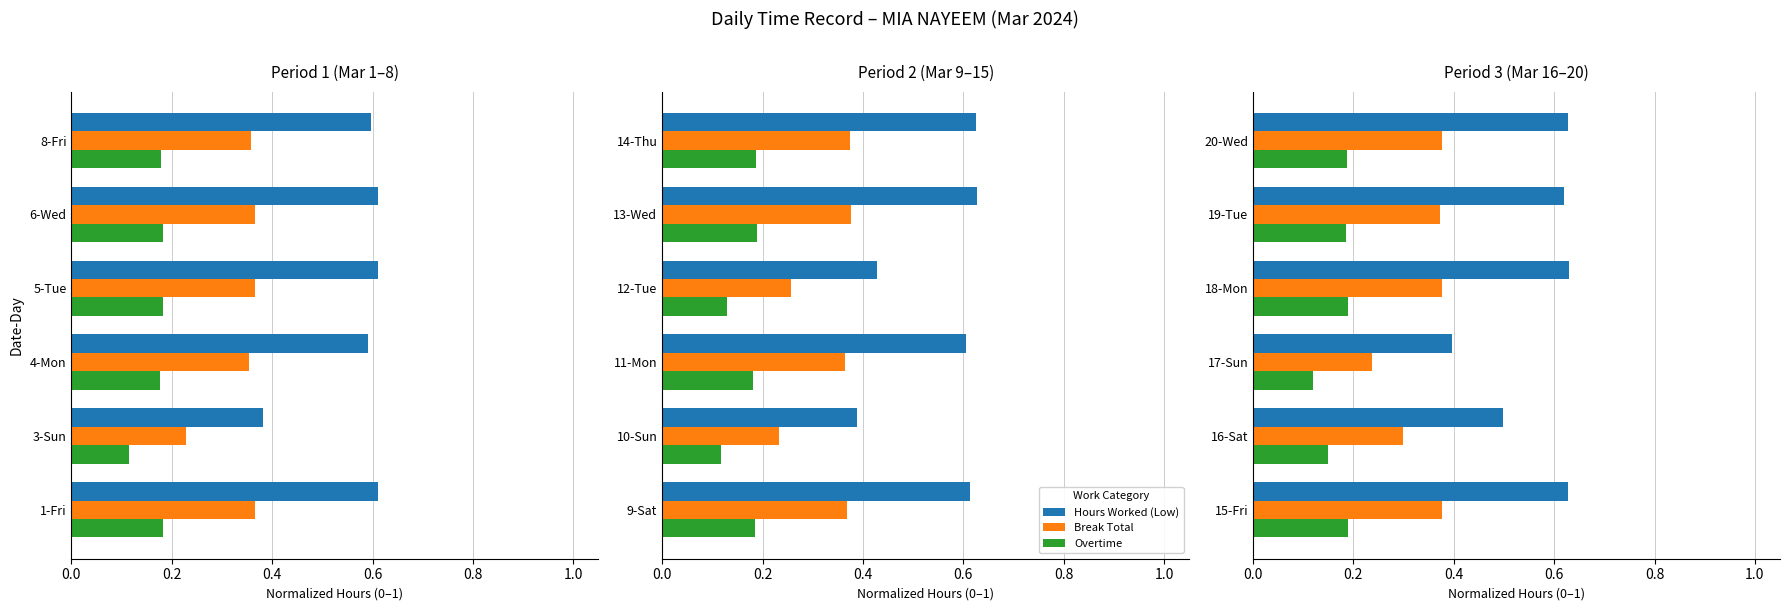

Rank the series by their maximum value, from highest to lowest.

Hours Worked (Low), Break Total, Overtime